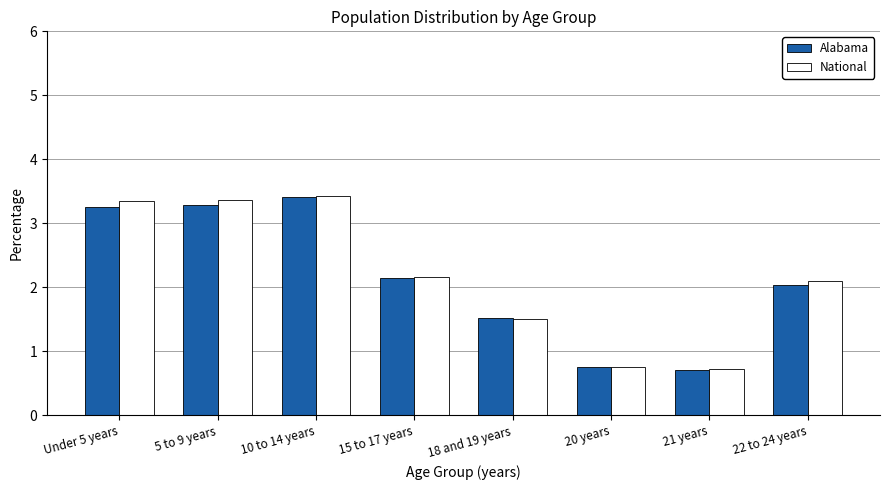

Is the value of National at 10 to 14 years greater than the value of Alabama at 21 years?

Yes